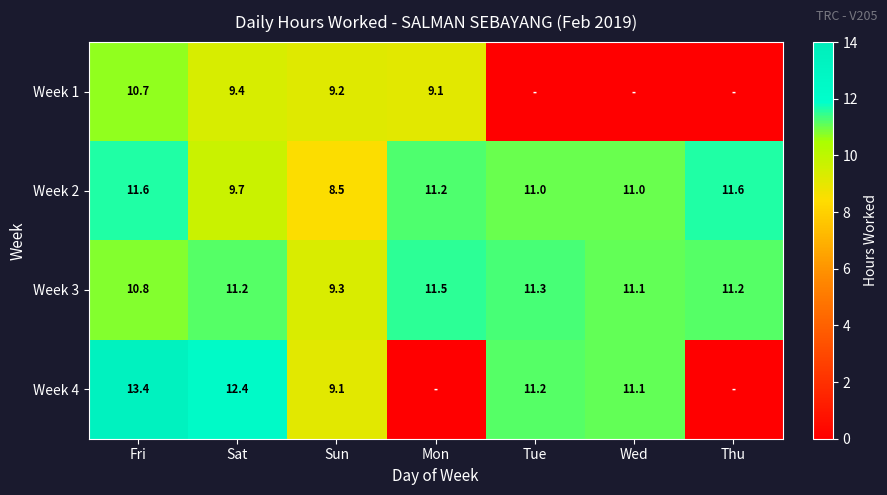

Count the number of data series in this chart.

4